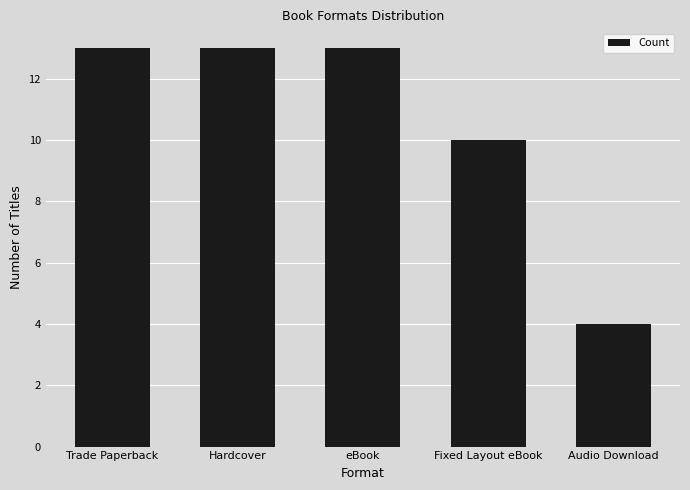

What is the maximum value shown in the chart?

13